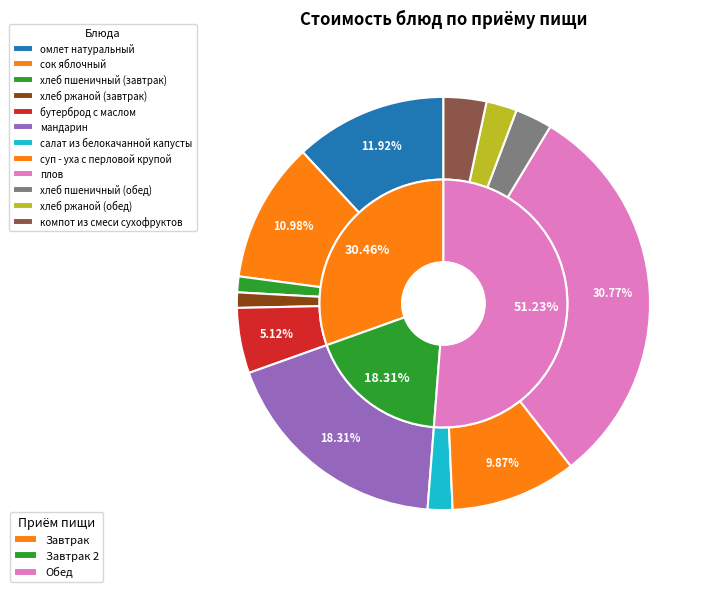

True or false: омлет натуральный accounts for 12% of the total.

True